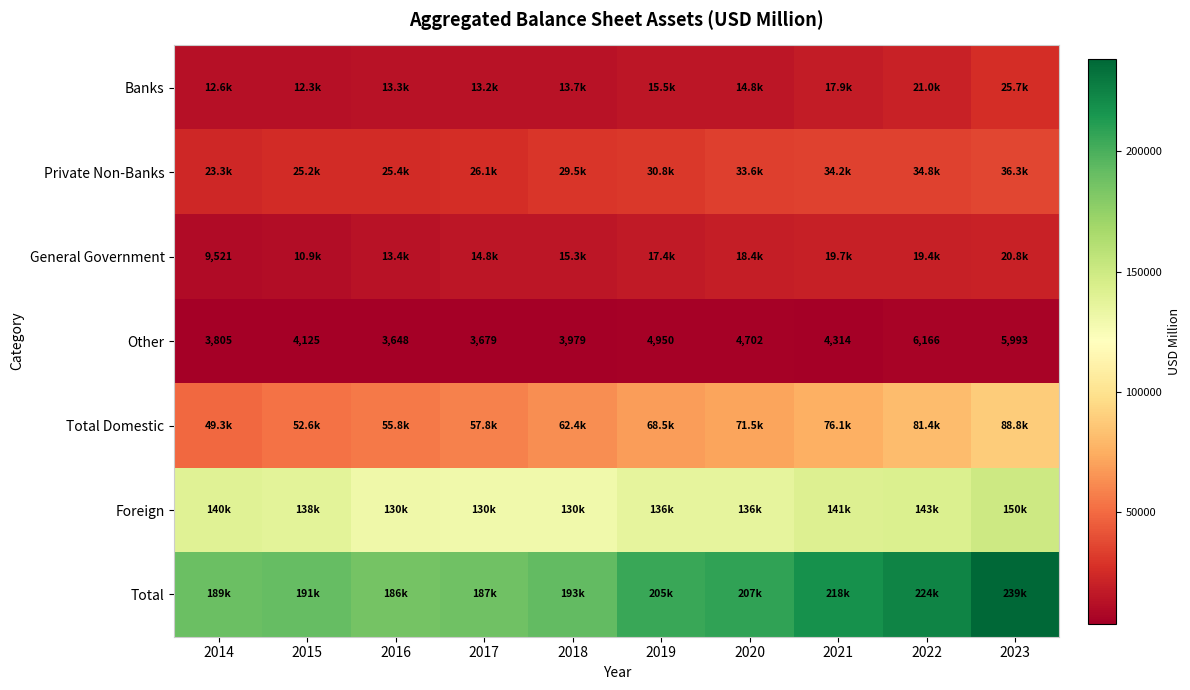

The Private Non-Banks series shows 33581.6 at 2020. True or false?

True